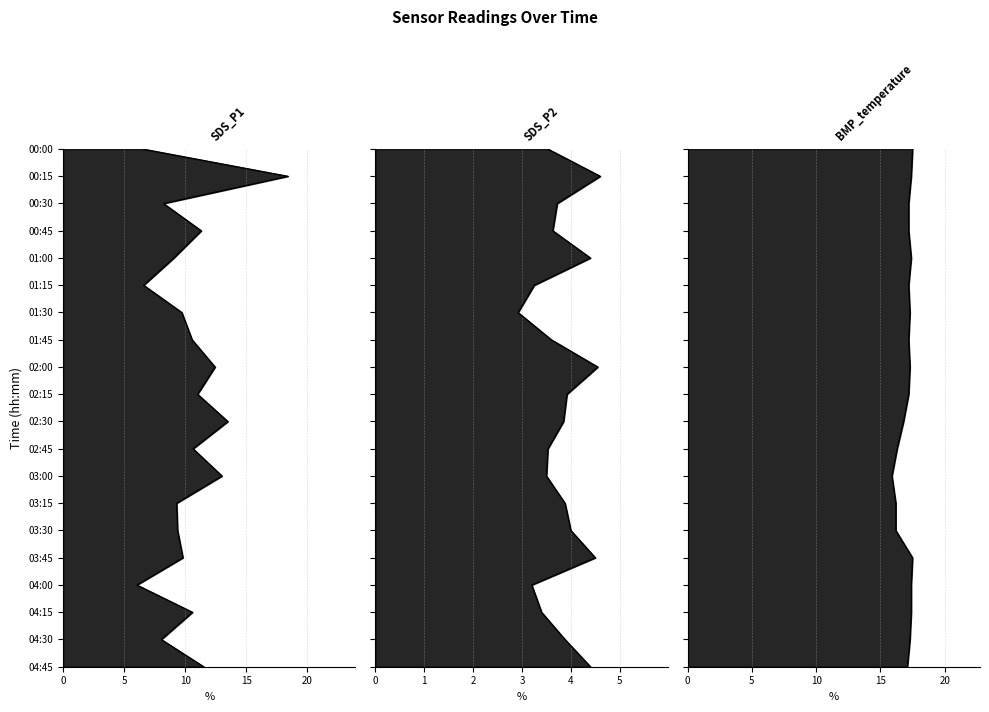

What is the value of the SDS_P1 point at the 2nd from the left?

18.4